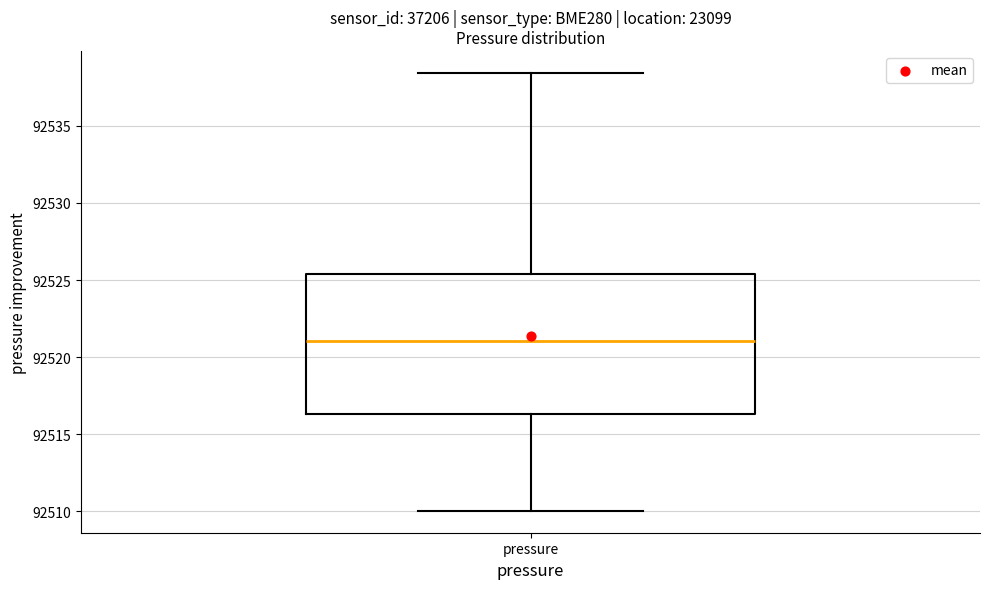

Where is the lower edge of the box for pressure on the y-axis? The values are not printed on the chart, so give them approximately, as read against the axis.

92516.5